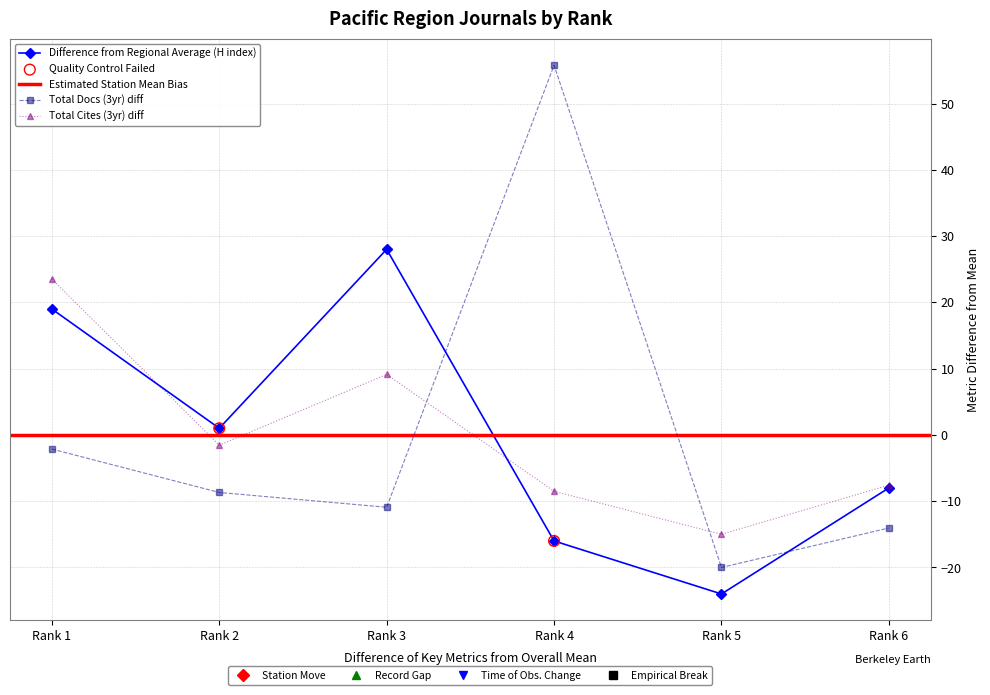

What is the total value across all series at Rank 1?

40.4